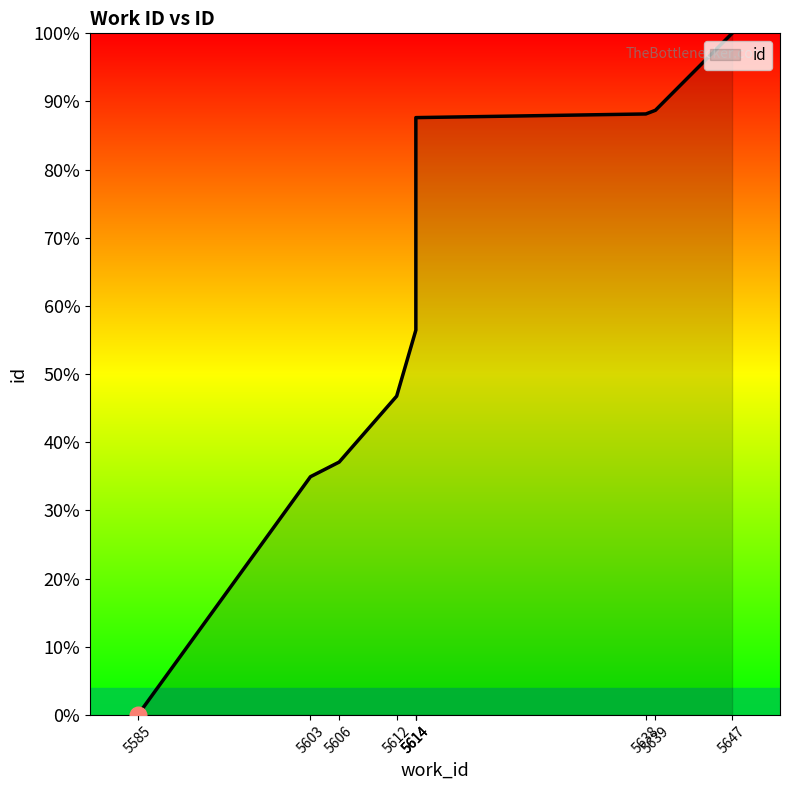

What is the difference between the maximum and minimum values?

100.0